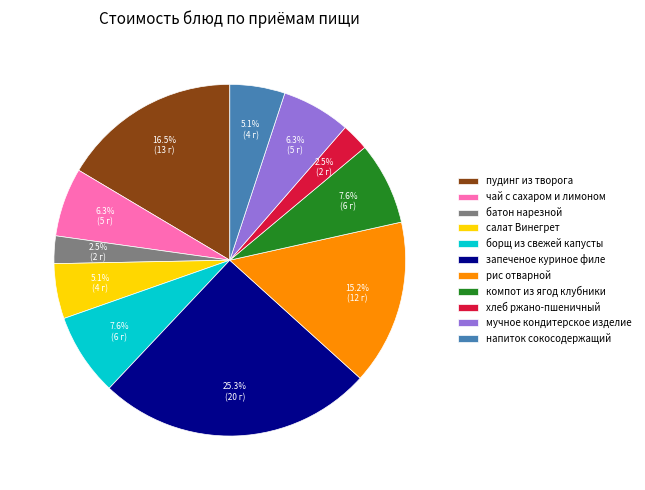

Combined, do хлеб ржано-пшеничный and запеченое куриное филе account for over 50%?

No